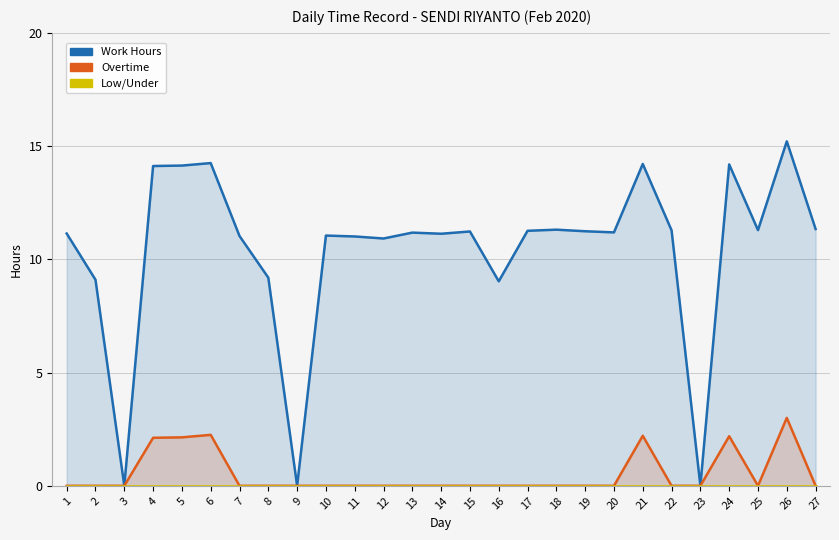

What value does the Work Hours series have at 4?

14.1